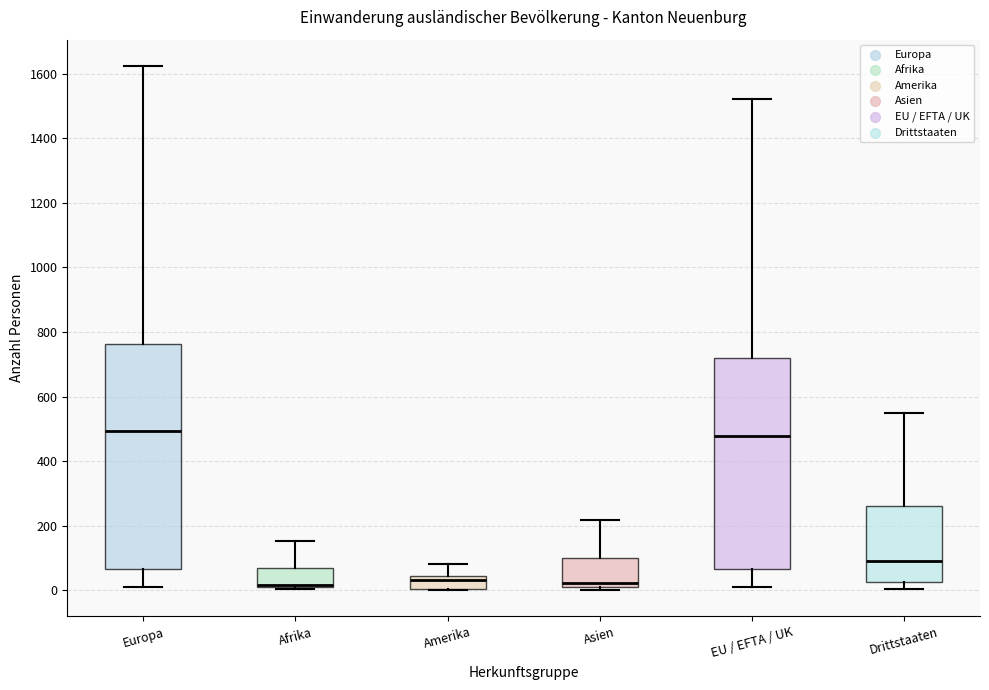

Reading left to right, read every box against the y-axis: the position of its median line, the range the box covers, and the ends of its whiskers. The values are not printed on the chart, so give them approximately, as read against the axis.

Europa: median 500, box 60 to 760, whiskers 20 to 1620
Afrika: median 20 (drawn on the box's lower edge), box 0 to 80, whiskers 0 to 160
Amerika: median 40 (just below the box's upper edge), box 0 to 40, whiskers 0 to 80
Asien: median 20 (just above the box's lower edge), box 20 to 100, whiskers 0 to 220
EU / EFTA / UK: median 480, box 60 to 720, whiskers 20 to 1520
Drittstaaten: median 100, box 20 to 260, whiskers 0 to 540